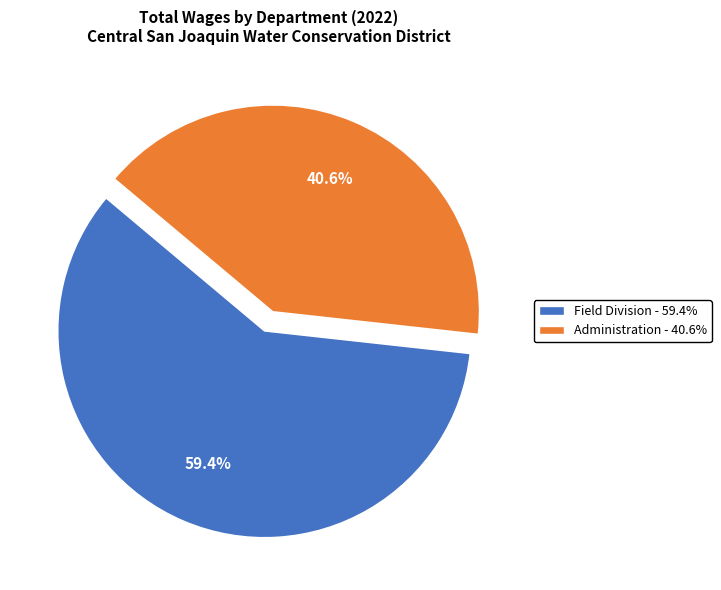

Is there any slice that represents more than half of the pie?

Yes